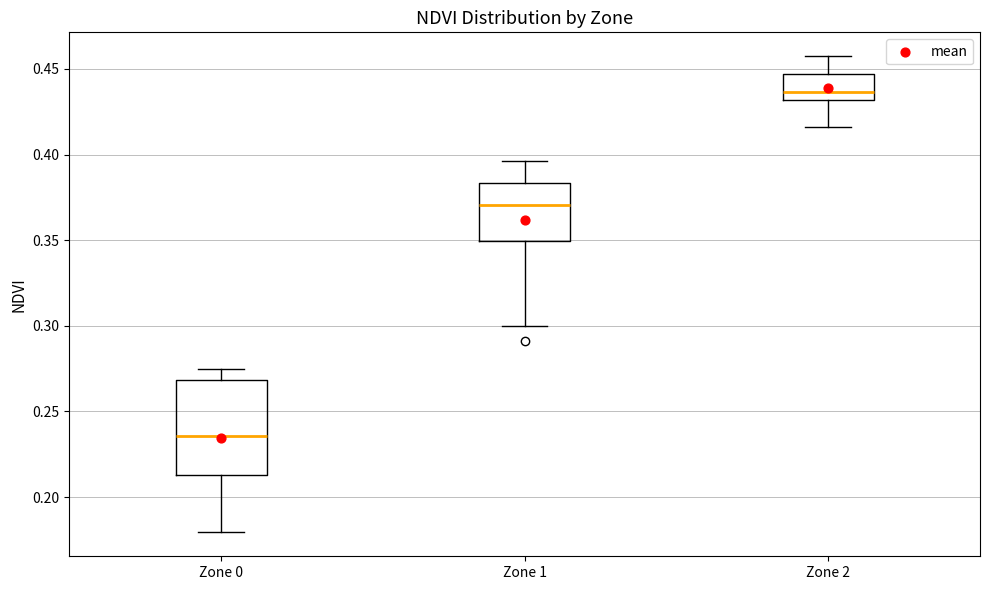

Reading left to right, transcribe this box plot: for each box, give where its median line is, the range the box spans, and where its two whiskers end, as read against the y-axis. The values are not printed on the chart, so give them approximately, as read against the axis.

Zone 0: median 0.235, box 0.215 to 0.270, whiskers 0.180 to 0.275
Zone 1: median 0.370, box 0.350 to 0.385, whiskers 0.300 to 0.395
Zone 2: median 0.435, box 0.430 to 0.445, whiskers 0.415 to 0.455